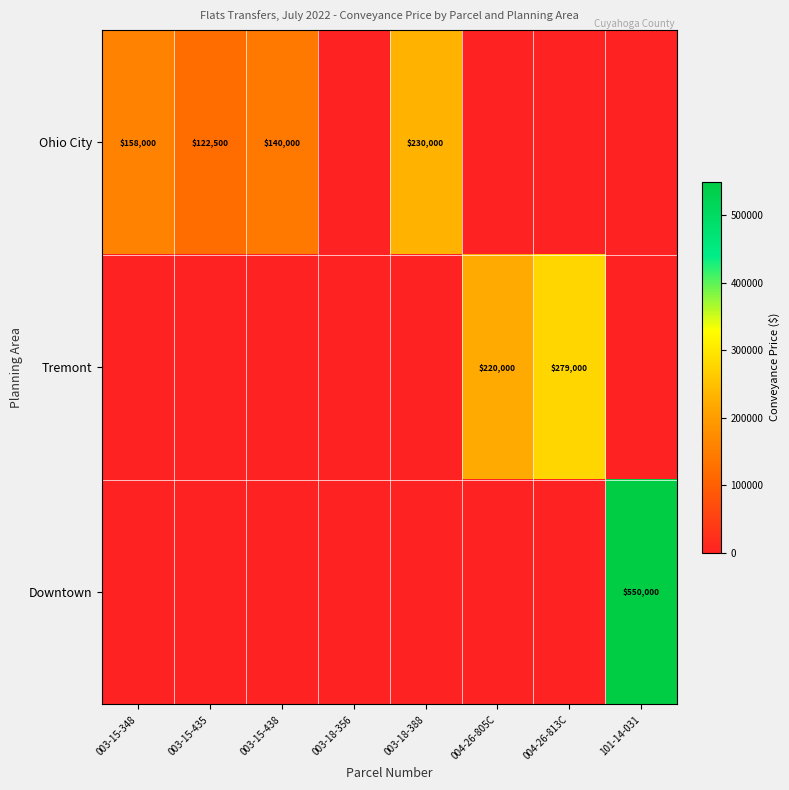

How many series are shown in this chart?

3